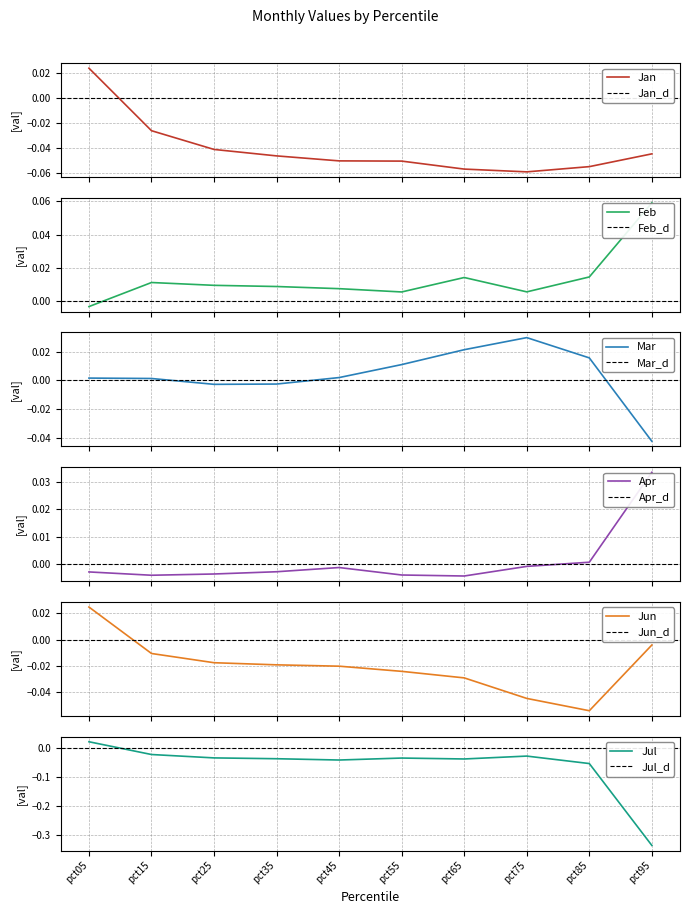

What are all the series names shown in the legend?

Jan, Feb, Mar, Apr, Jun, Jul